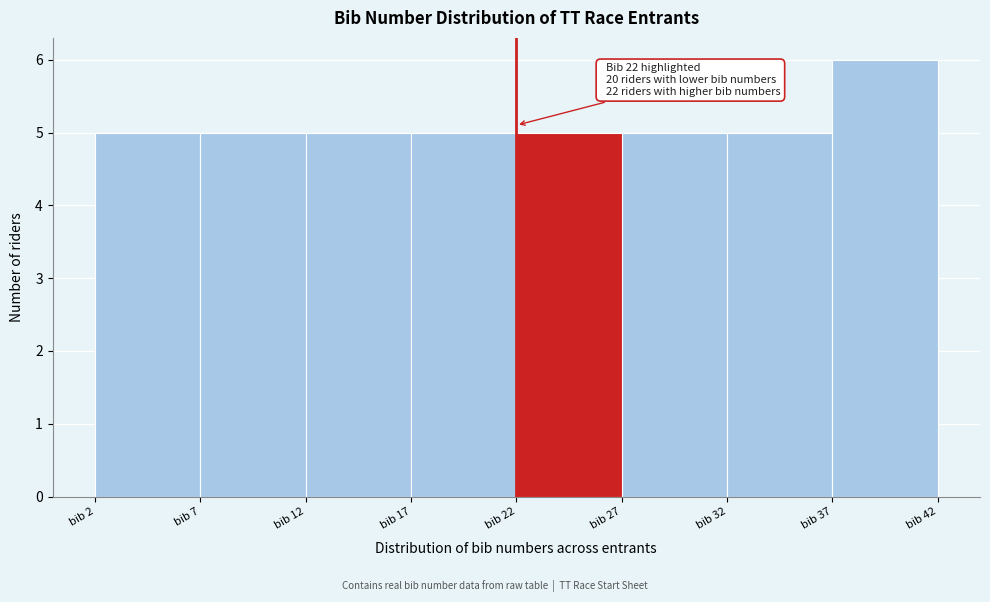

Over which range of the x-axis is the bar tallest?

37 to 42